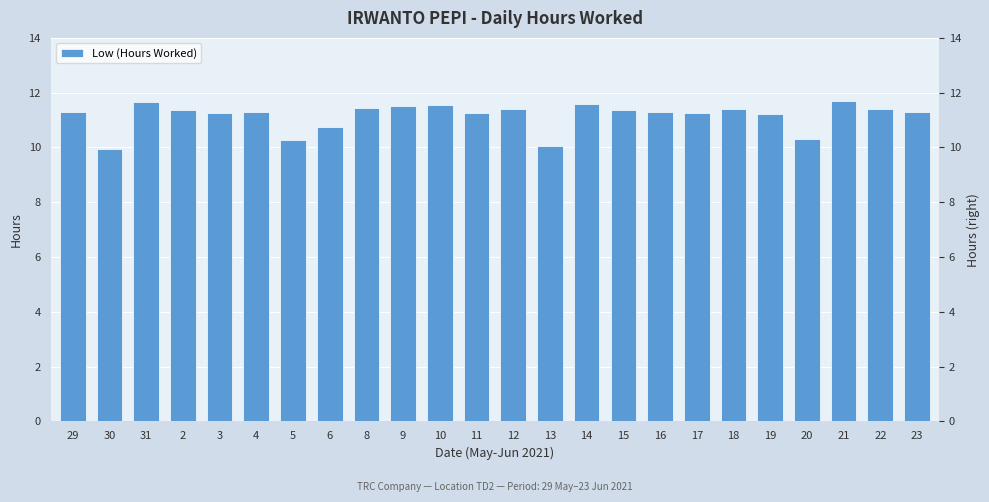

Count the values in the range 11 to 12.

19